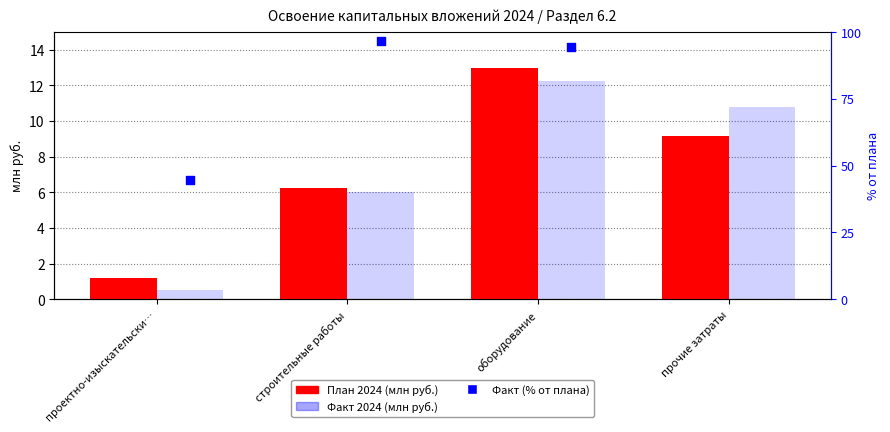

At how many categories does at least one series exceed 58?

3